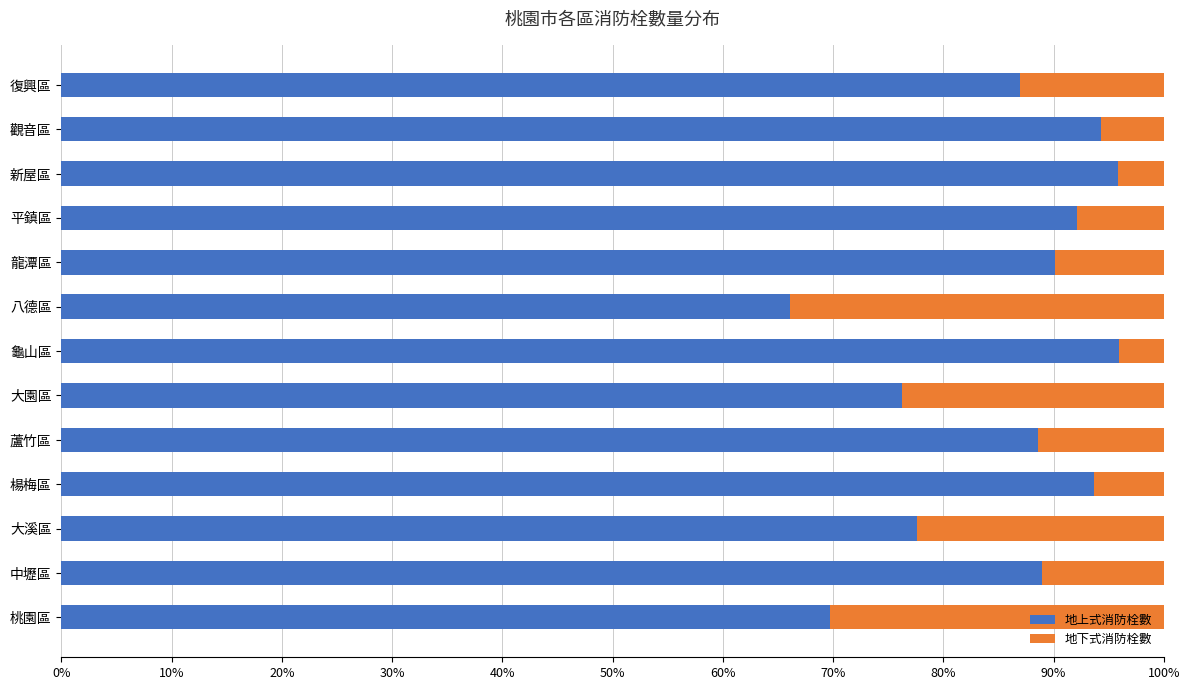

What is the lowest value of the 地上式消防栓數 series?

66.1